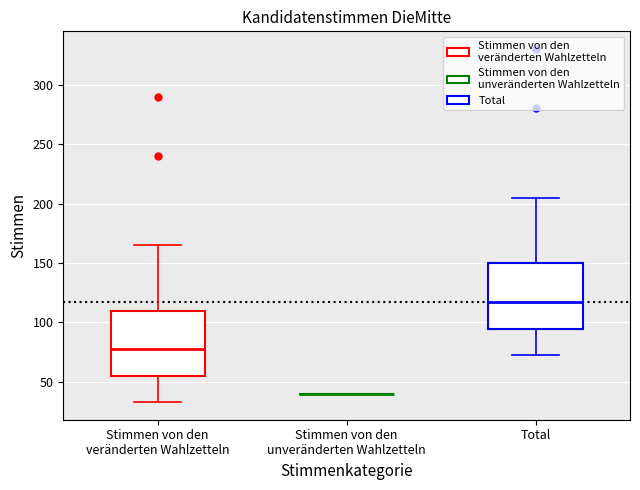

Reading left to right, read every box against the y-axis: the position of its median line, the range the box covers, and the ends of its whiskers. The values are not printed on the chart, so give them approximately, as read against the axis.

Stimmen von den veränderten Wahlzetteln: median 80, box 55 to 110, whiskers 35 to 165
Stimmen von den unveränderten Wahlzetteln: box collapsed to a line at 40, whiskers 40 to 40
Total: median 120, box 95 to 150, whiskers 75 to 205